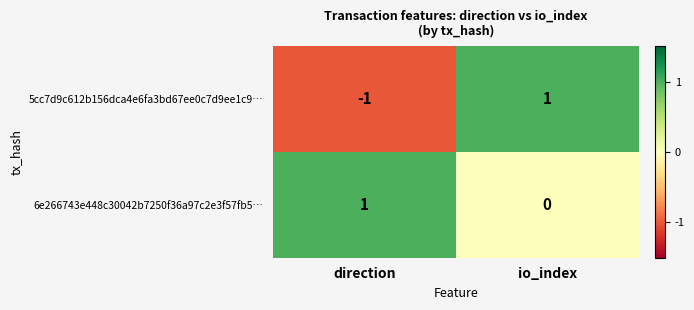

Where is 6e266743e448c30042b7250f36a97c2e3f57fb5… nearest to the value 0?

io_index